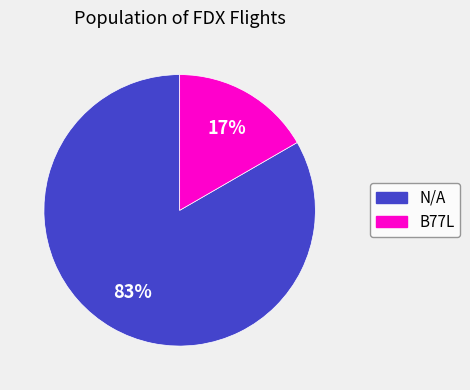

To the nearest percent, what is the combined percentage of N/A and B77L?

100%